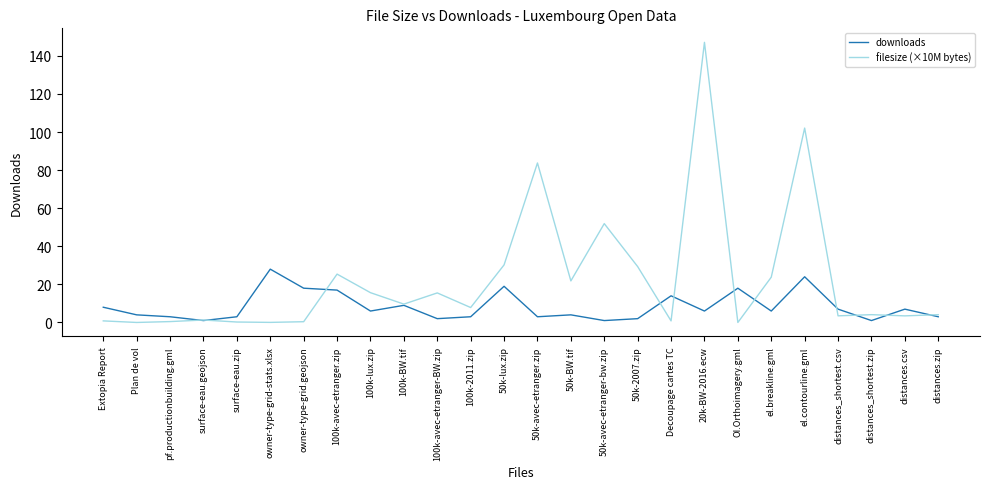

What position from the right is el.breakline.gml?

6